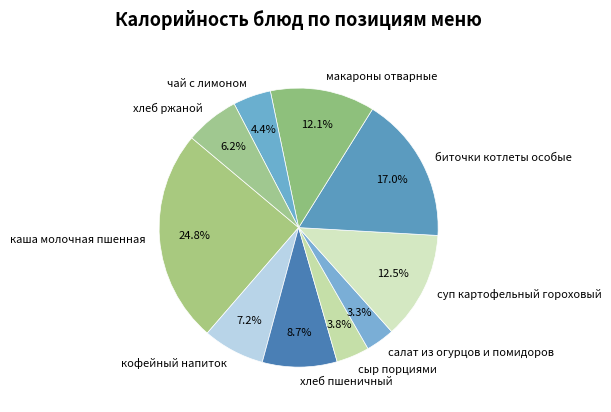

Does any single category account for the majority?

No